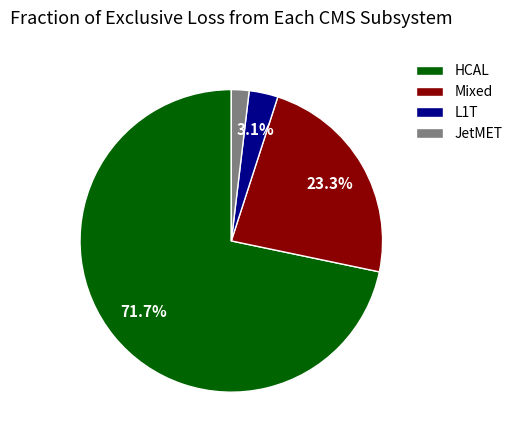

Count the number of slices in the pie.

4